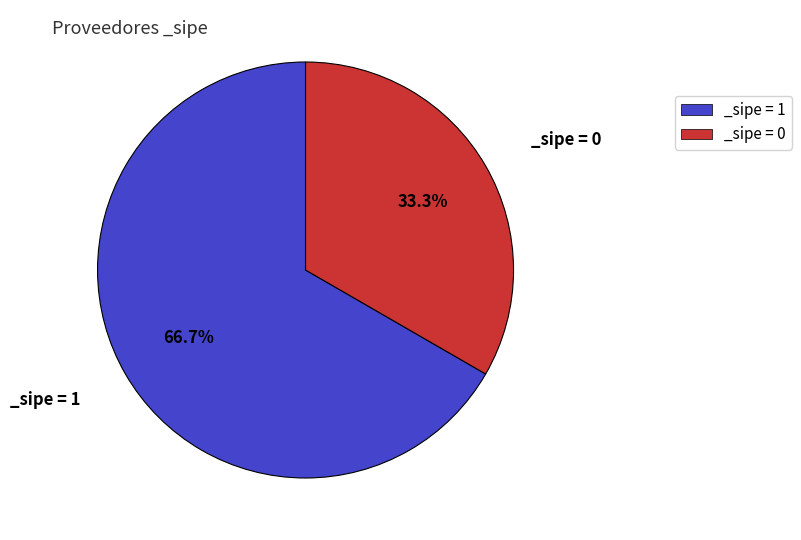

Does any single category account for the majority?

Yes